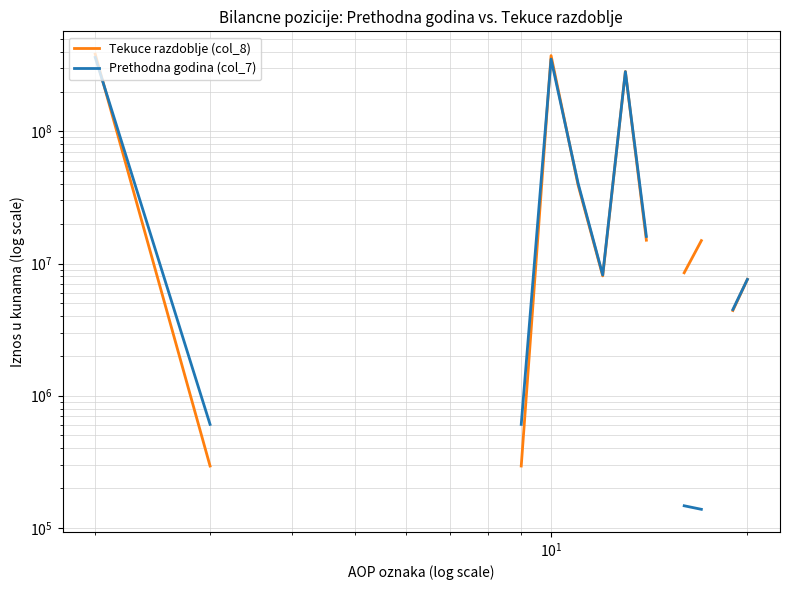

What are all the series names shown in the legend?

Tekuce razdoblje (col_8), Prethodna godina (col_7)